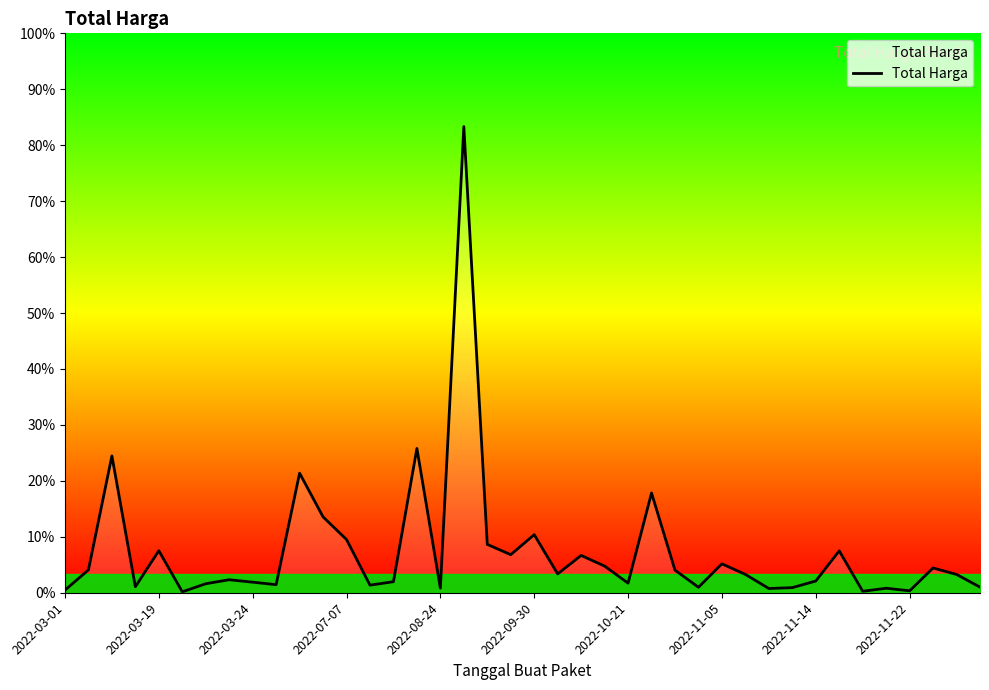

What is the difference between the maximum and second lowest values?

1220.9